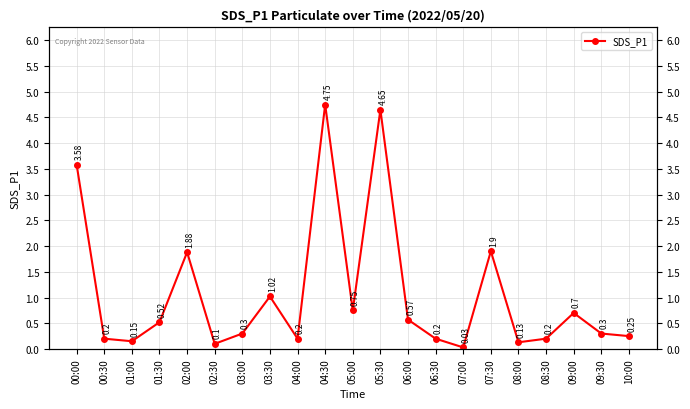

True or false: the data shows 3.6 at 00:00.

True